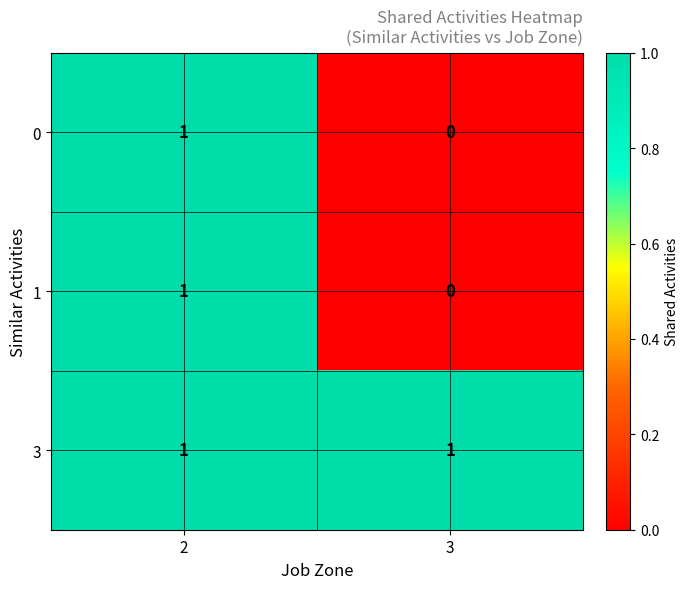

Reading left to right, what are all the values shown in this chart?

0: 2=1	3=0
1: 2=1	3=0
3: 2=1	3=1